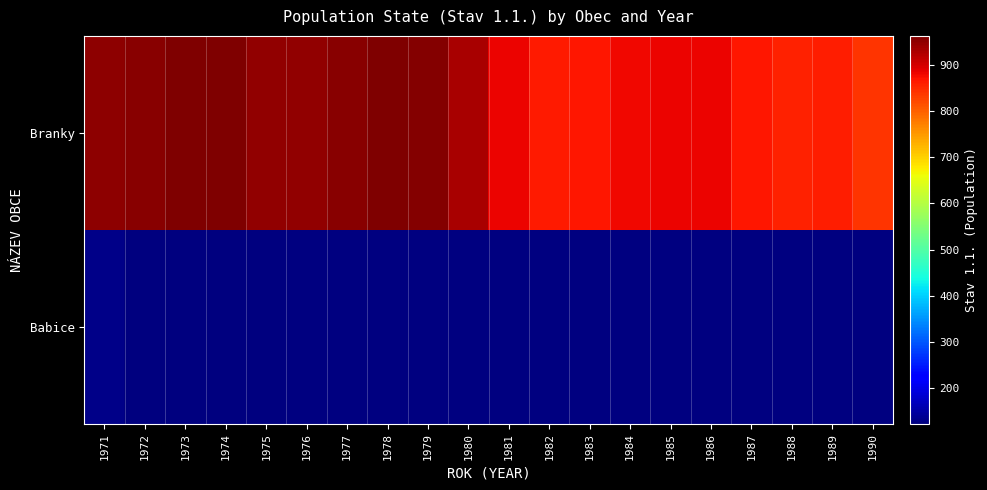

Read the Babice value at 1974.

125.0